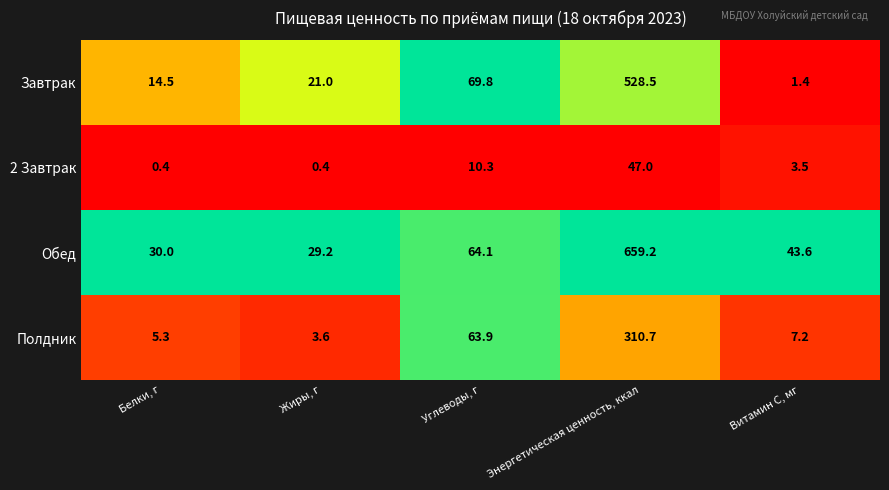

True or false: Обед has a value of 43.6 at Витамин С, мг.

True